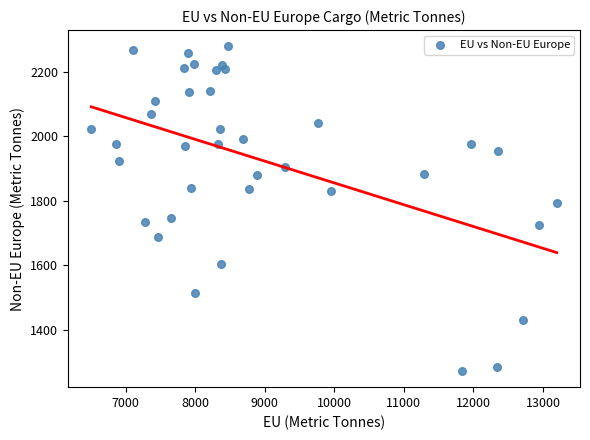

What Y value in the scatter plot is closest to 1776?

1793.5